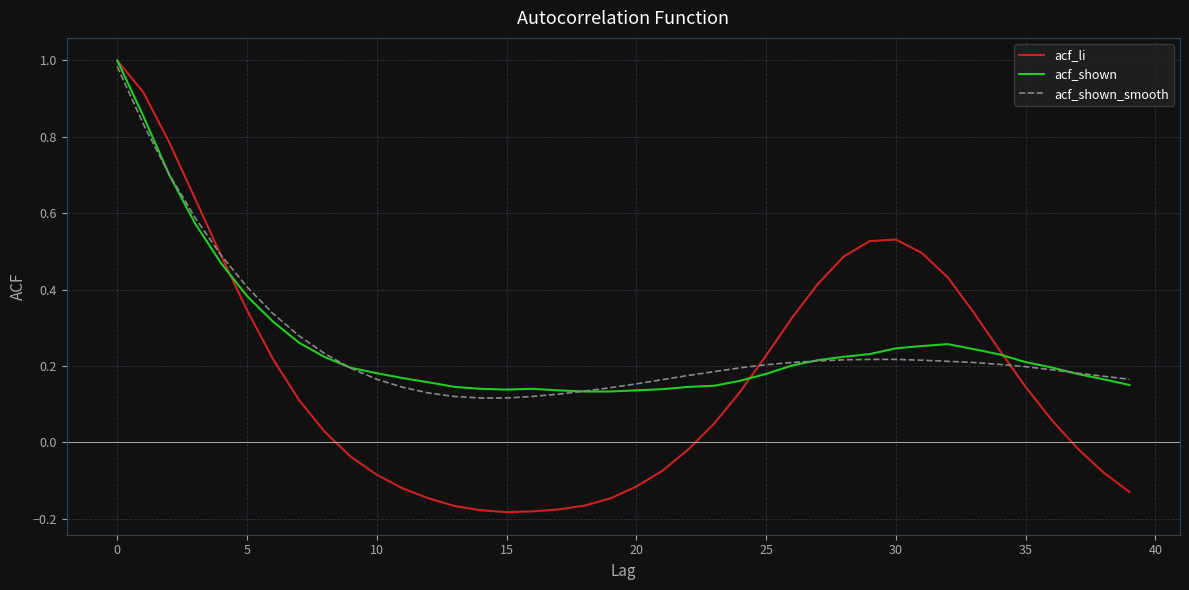

Which series has the largest range (max minus min)?

acf_li